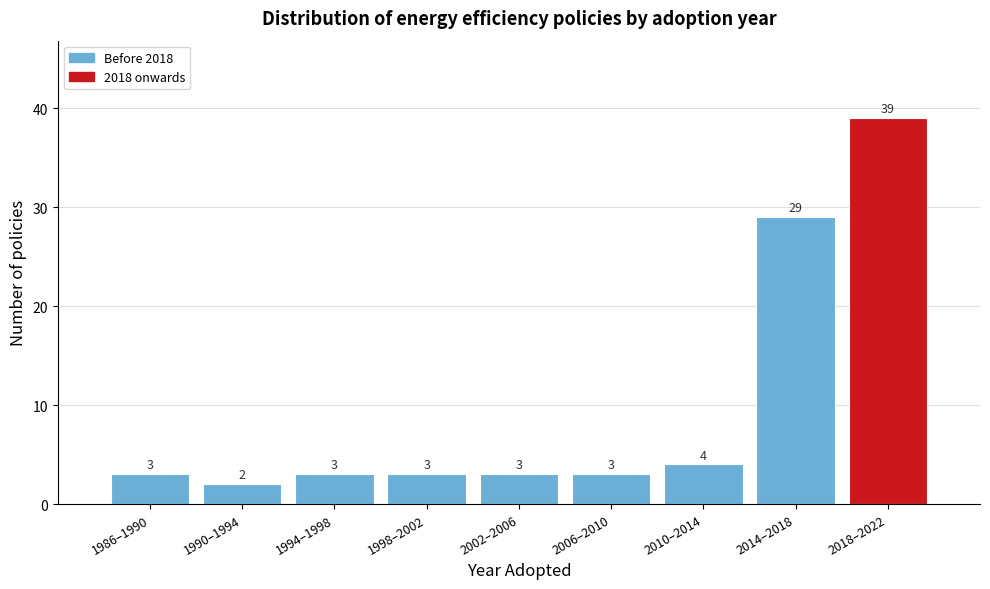

Reading left to right, transcribe all the data shown in this chart.

1986–1990=3	1990–1994=2	1994–1998=3	1998–2002=3	2002–2006=3	2006–2010=3	2010–2014=4	2014–2018=29	2018–2022=39